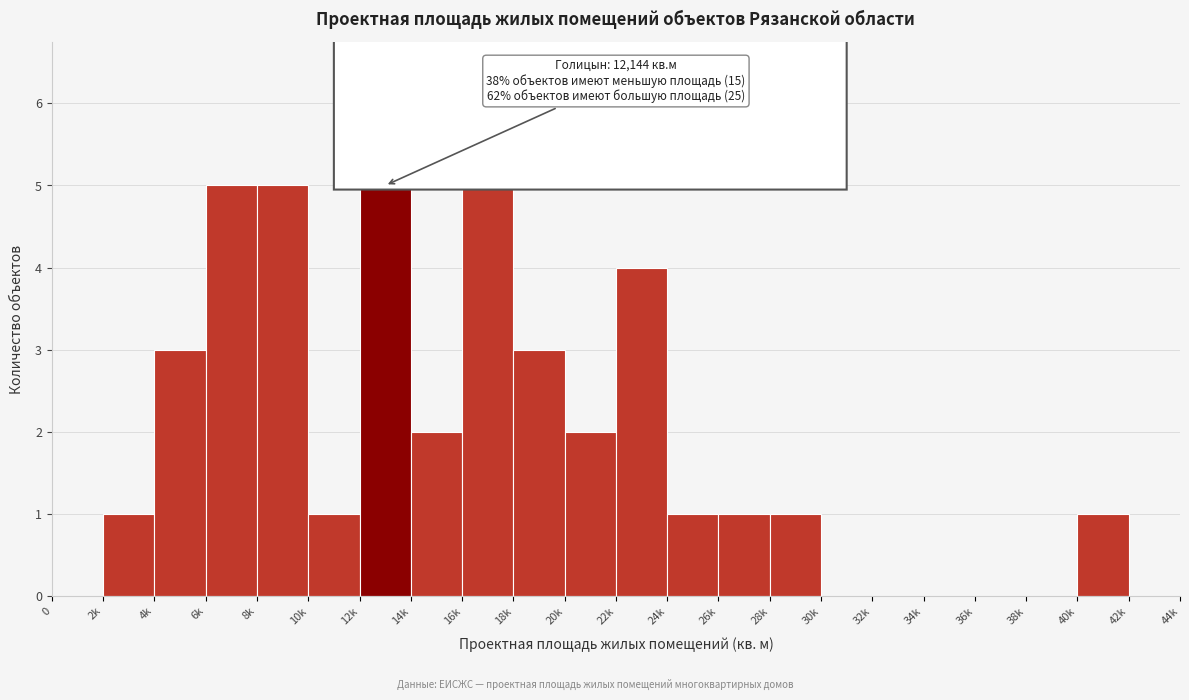

Reading right to left, list all the values displayed in this chart.

42k=0	40k=1	38k=0	36k=0	34k=0	32k=0	30k=0	28k=1	26k=1	24k=1	22k=4	20k=2	18k=3	16k=5	14k=2	12k=5	10k=1	8k=5	6k=5	4k=3	2k=1	0=0